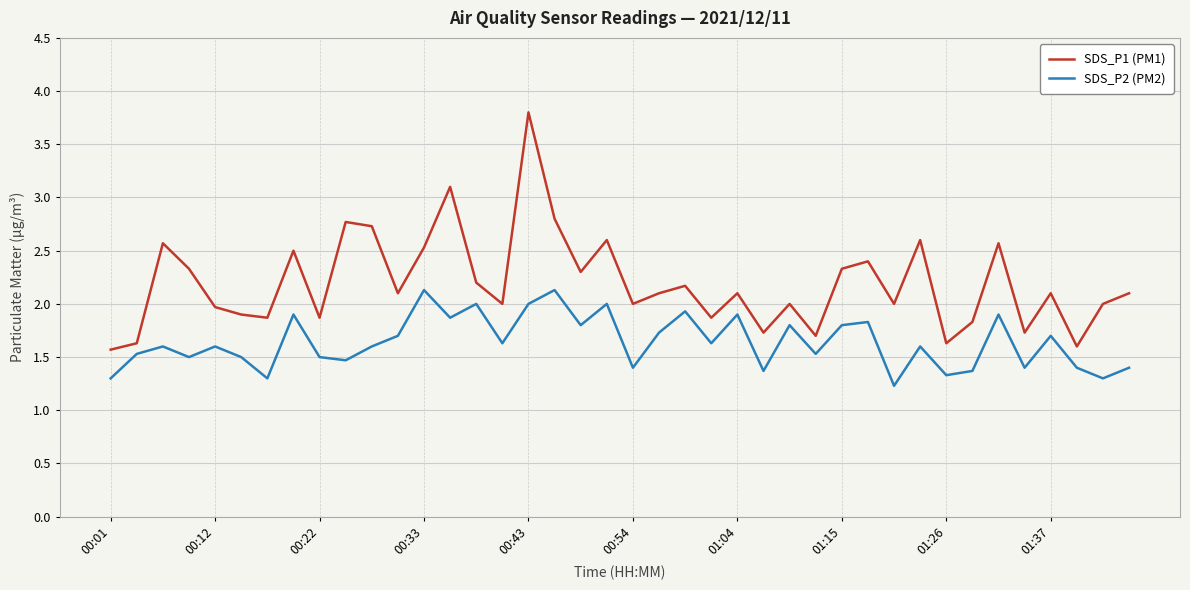

What is the difference between the maximum and minimum values in the SDS_P1 (PM1) series?

2.2